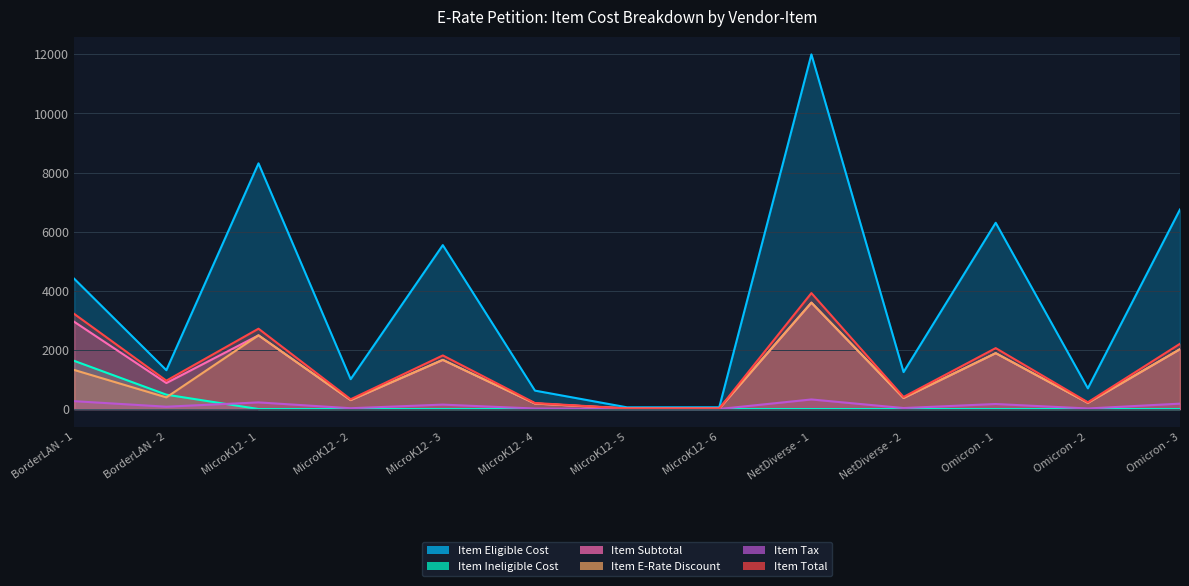

At which category does Item Eligible Cost reach its first local peak?

MicroK12 - 1